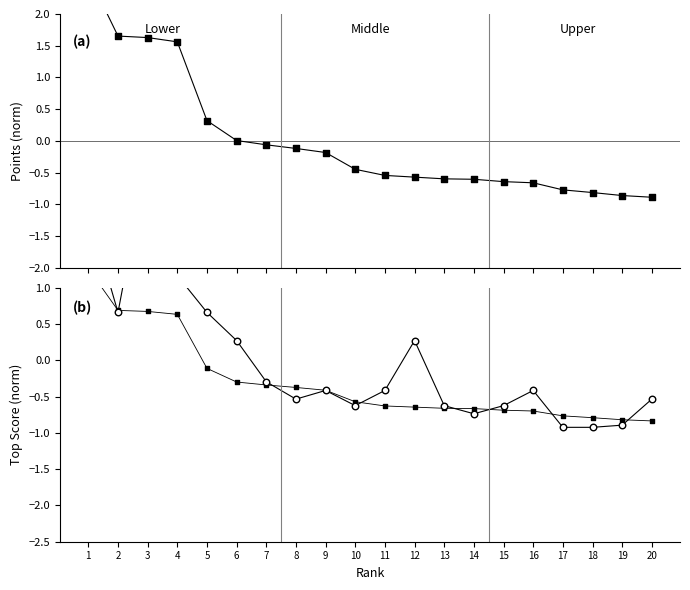

Which series has the largest total across all categories?

Top Score